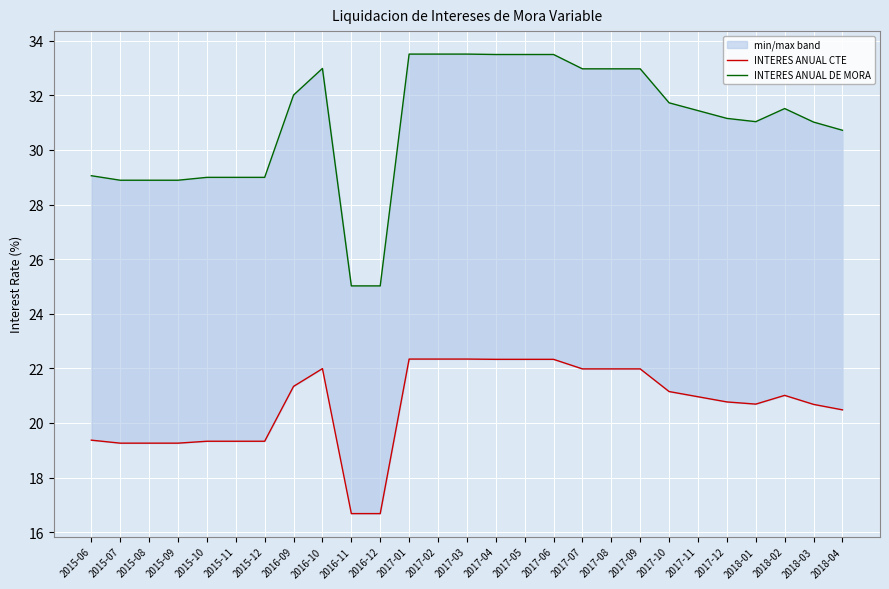

Where is the first local maximum for INTERES ANUAL DE MORA?

2016-10